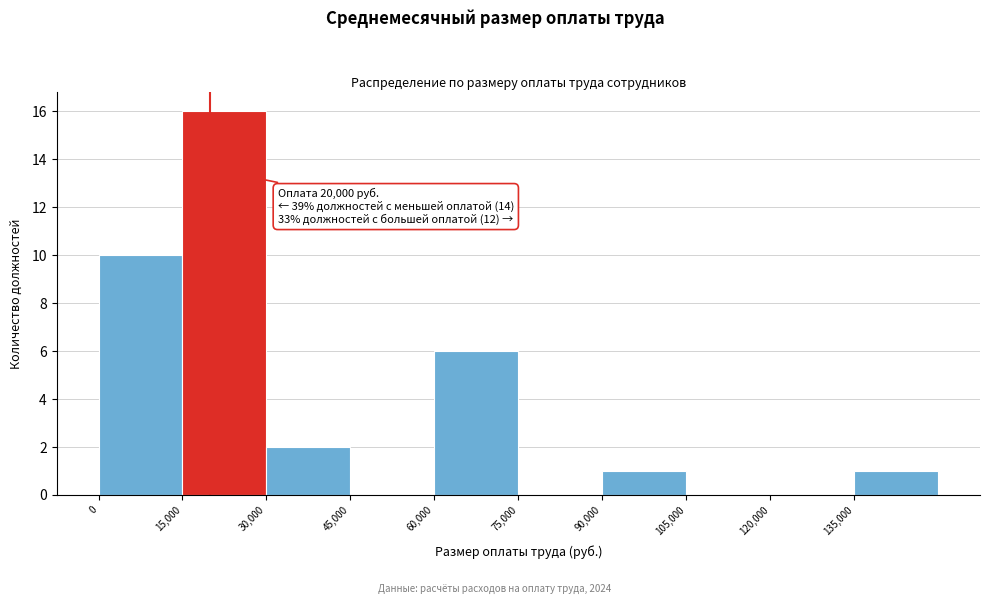

Over which range of the x-axis is the bar tallest?

15000 to 30000